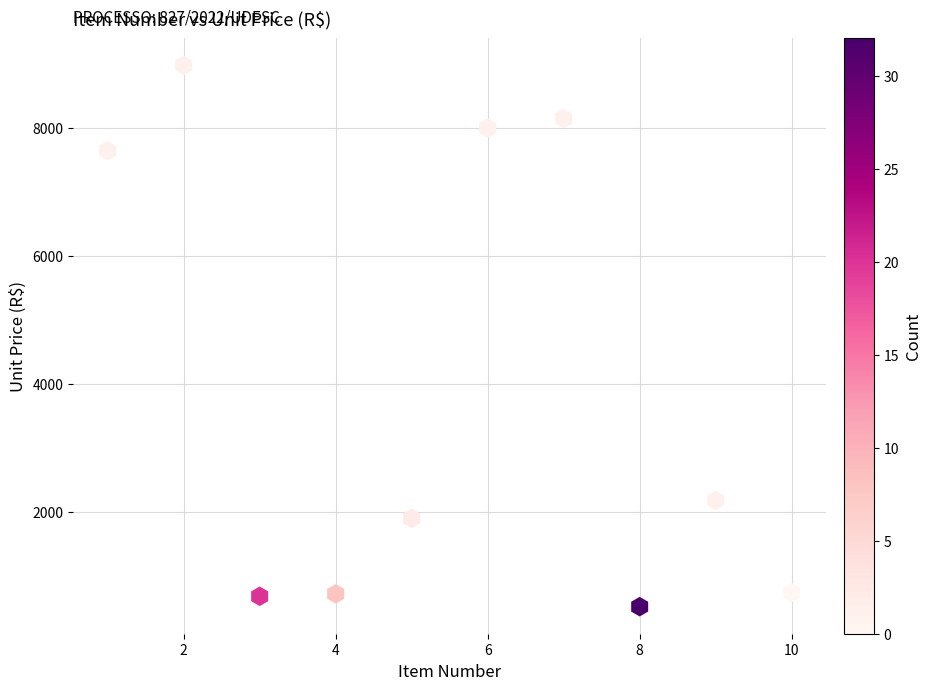

What Y value in the scatter plot is closest to 4746?

2181.0